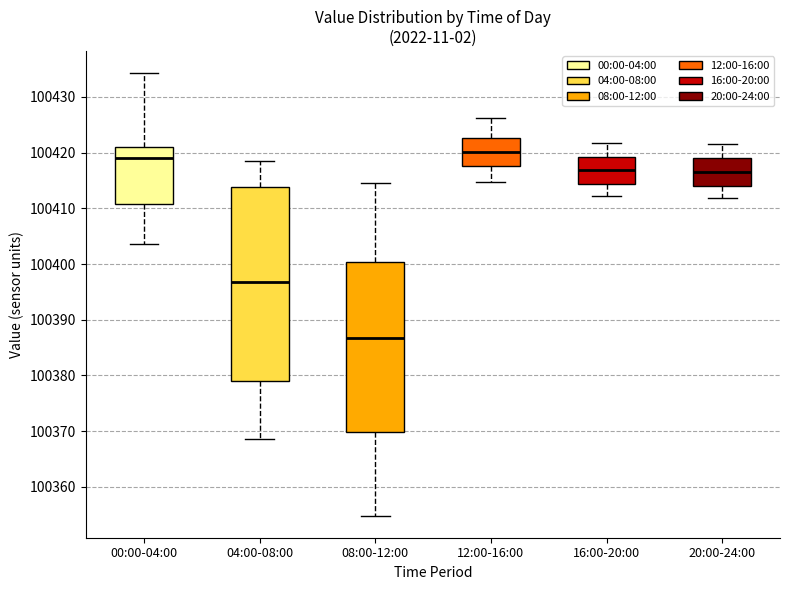

Reading left to right, transcribe this box plot: for each box, give where its median line is, the range the box spans, and where its two whiskers end, as read against the y-axis. The values are not printed on the chart, so give them approximately, as read against the axis.

00:00-04:00: median 100419, box 100411 to 100421, whiskers 100404 to 100434
04:00-08:00: median 100397, box 100379 to 100414, whiskers 100369 to 100418
08:00-12:00: median 100387, box 100370 to 100400, whiskers 100355 to 100415
12:00-16:00: median 100420, box 100418 to 100423, whiskers 100415 to 100426
16:00-20:00: median 100417, box 100414 to 100419, whiskers 100412 to 100422
20:00-24:00: median 100417, box 100414 to 100419, whiskers 100412 to 100422